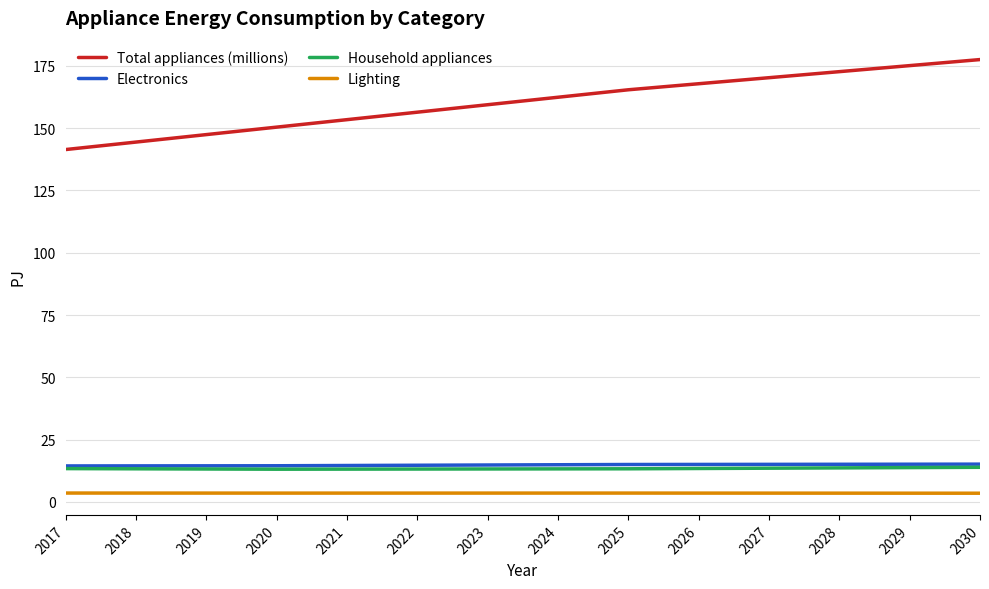

What is the approximate value of Electronics at 2023?

14.8